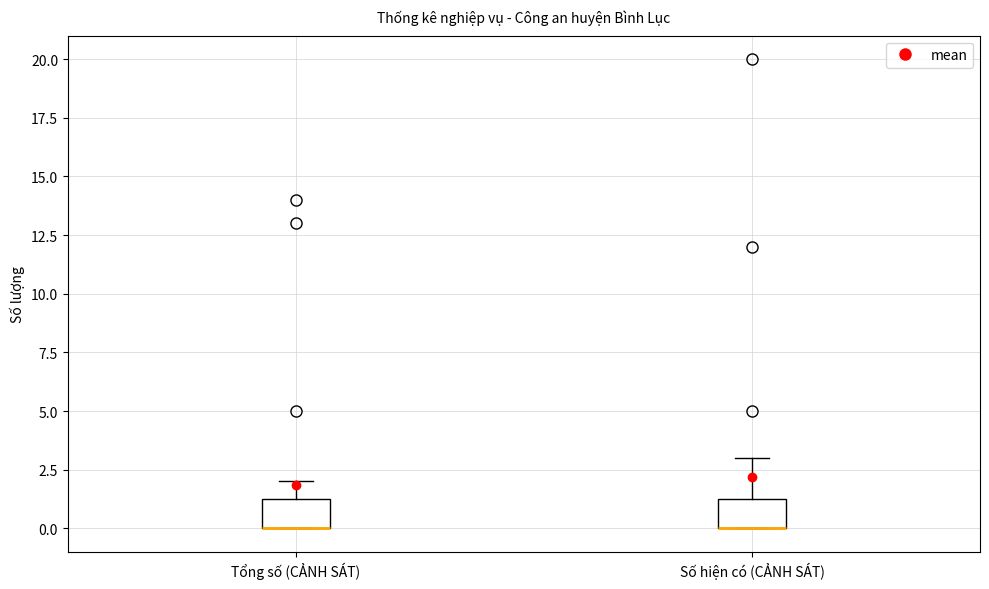

Reading left to right, transcribe this box plot: for each box, give where its median line is, the range the box spans, and where its two whiskers end, as read against the y-axis. The values are not printed on the chart, so give them approximately, as read against the axis.

Tổng số (CẢNH SÁT): median 0.0 (drawn on the box's lower edge), box 0.0 to 1.5, whiskers 0.0 to 2.0
Số hiện có (CẢNH SÁT): median 0.0 (drawn on the box's lower edge), box 0.0 to 1.5, whiskers 0.0 to 3.0